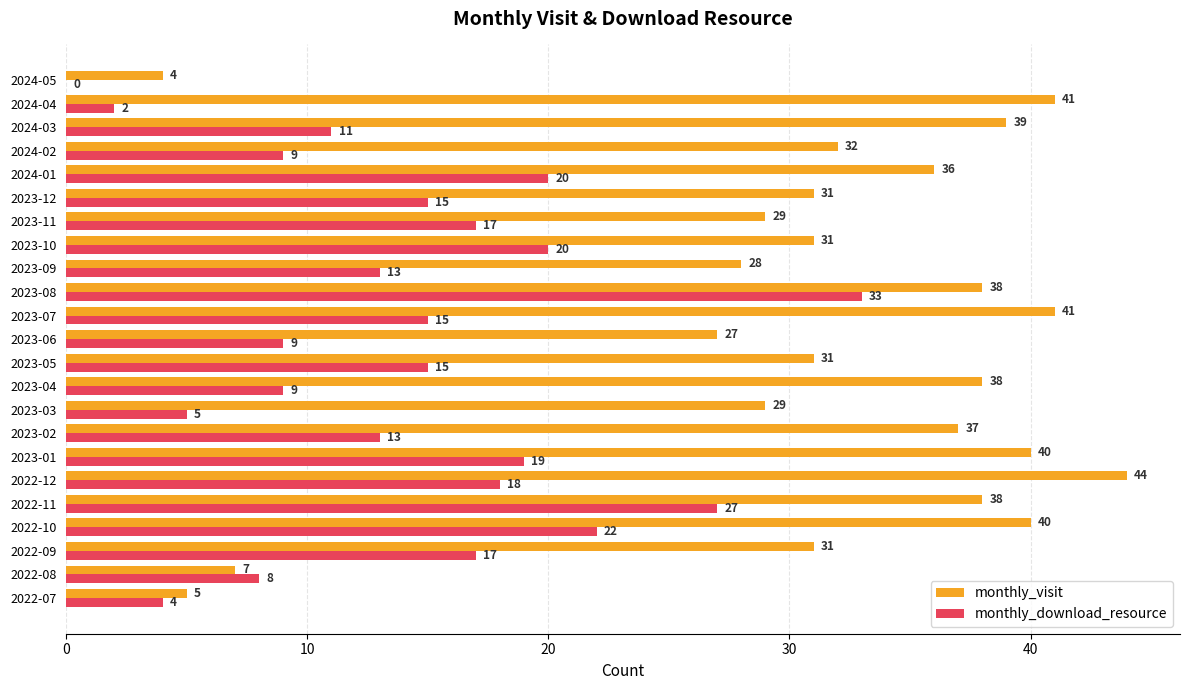

What is the average value of the monthly_visit series?

31